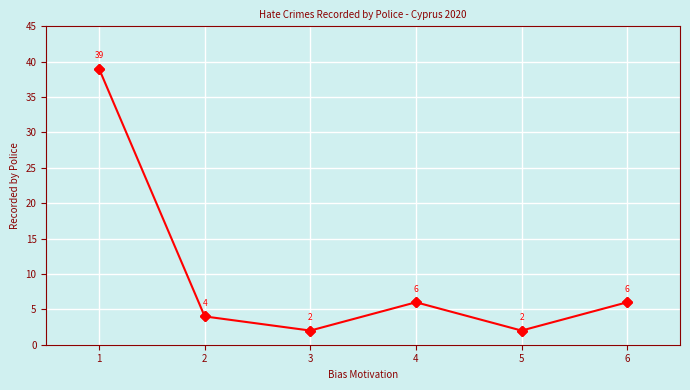

Is it true that the value at 1 is 39?

True